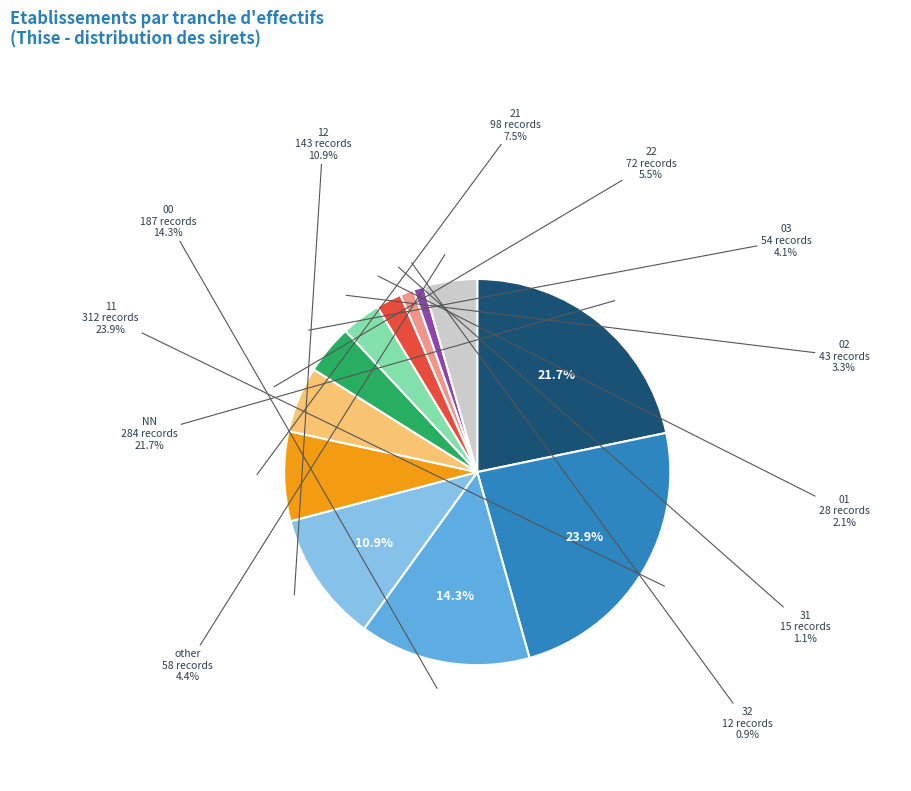

Does 12 account for over 50% of the chart?

No